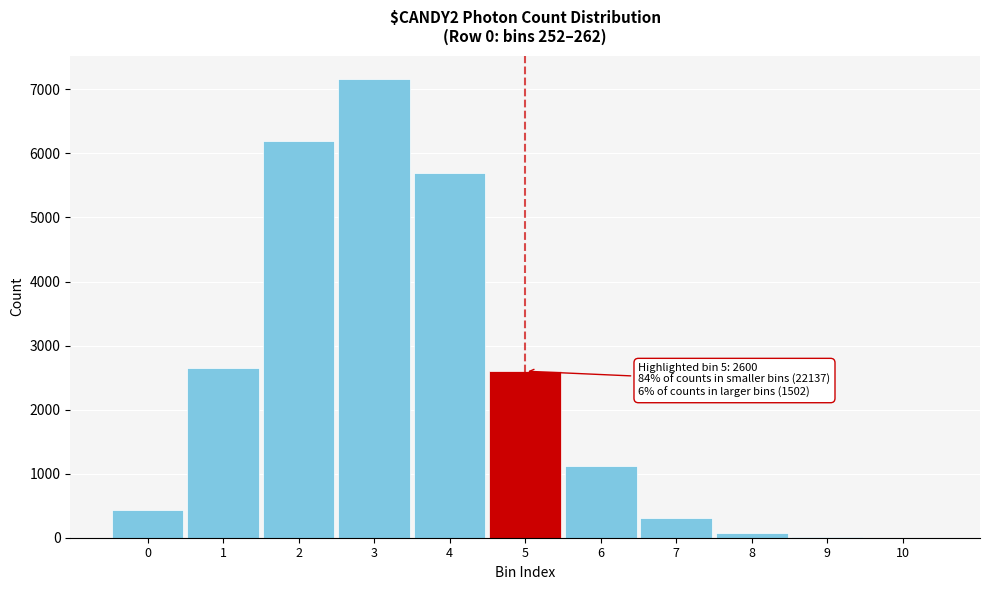

The value at 2 is 6194. True or false?

True